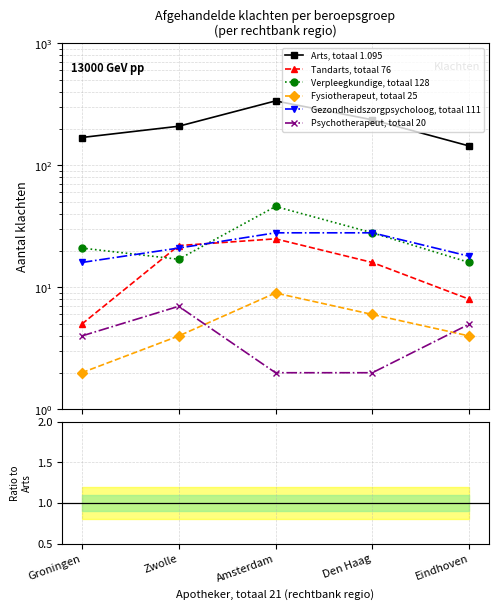

The Tandarts, totaal 76 series shows 0.0 at Eindhoven. True or false?

False